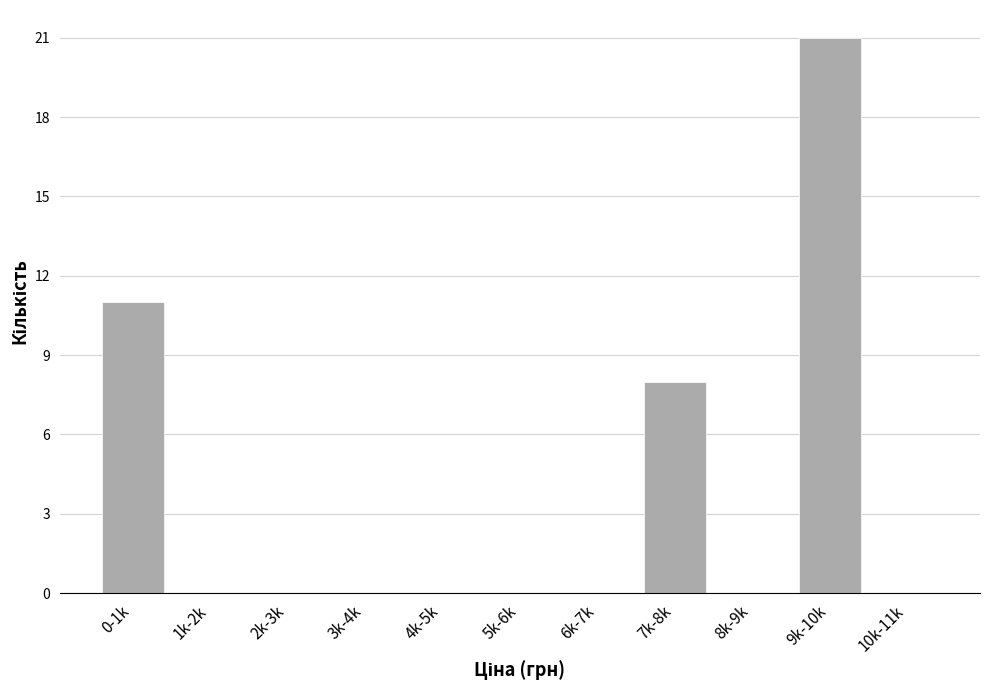

Reading left to right, what are all the values shown in this chart?

0-1k=11	1k-2k=0	2k-3k=0	3k-4k=0	4k-5k=0	5k-6k=0	6k-7k=0	7k-8k=8	8k-9k=0	9k-10k=21	10k-11k=0